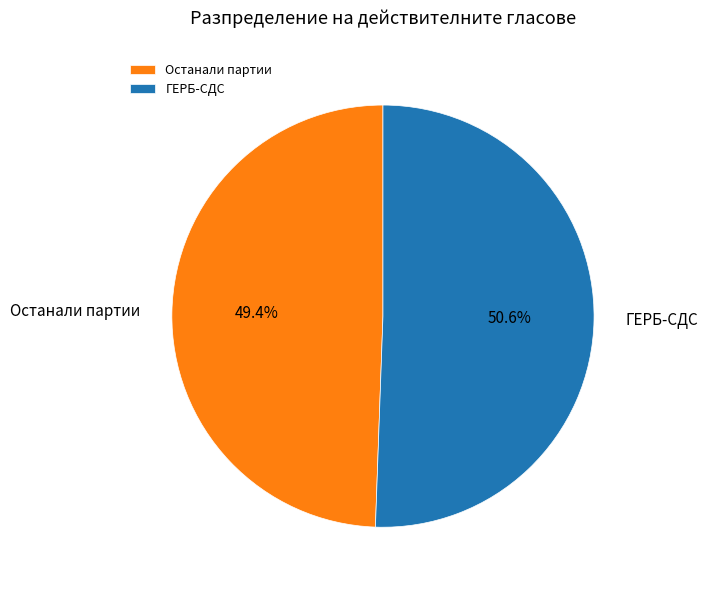

Which slice is the smallest?

Останали партии